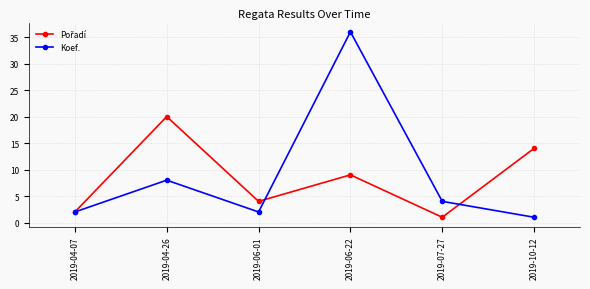

At which category is the sum across all series the highest?

2019-06-22